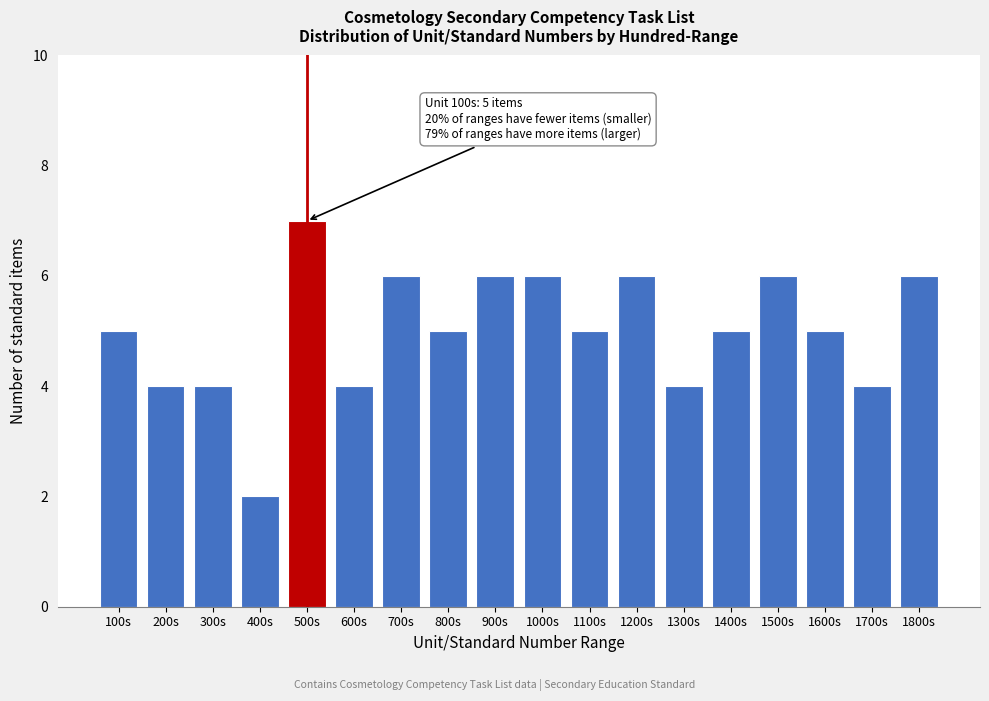

Reading left to right, what are all the values shown in this chart?

100s=5	200s=4	300s=4	400s=2	500s=7	600s=4	700s=6	800s=5	900s=6	1000s=6	1100s=5	1200s=6	1300s=4	1400s=5	1500s=6	1600s=5	1700s=4	1800s=6